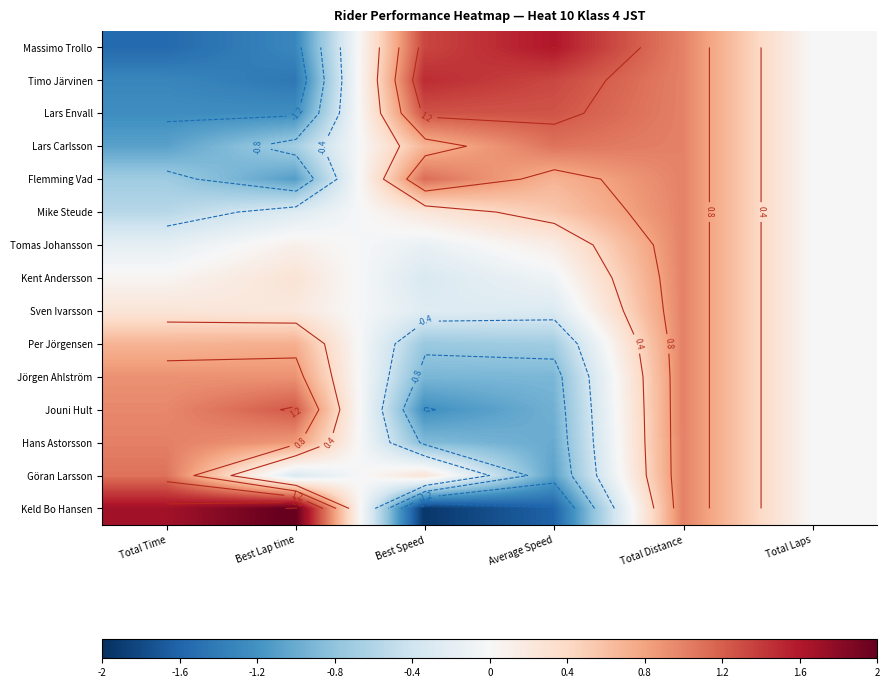

What is the difference between the maximum and minimum values in the Flemming Vad series?

2.2